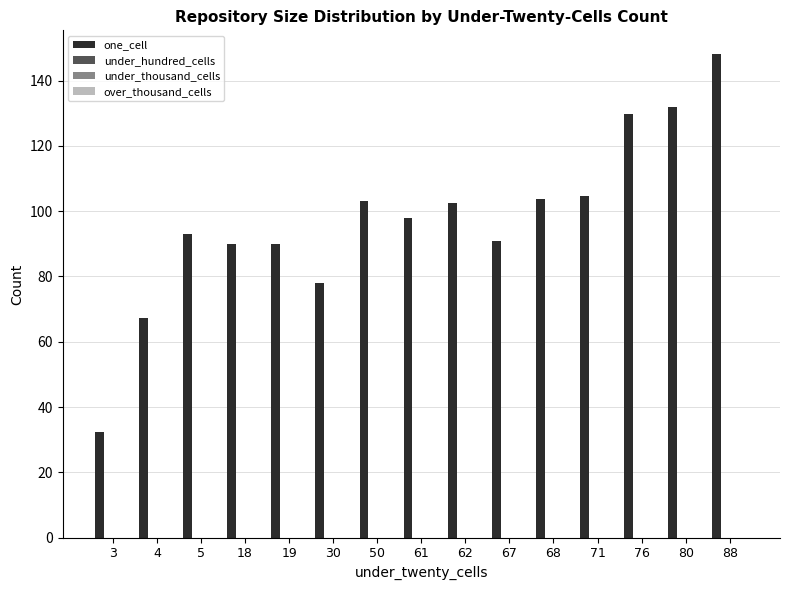

What is the smallest value displayed?

32.4